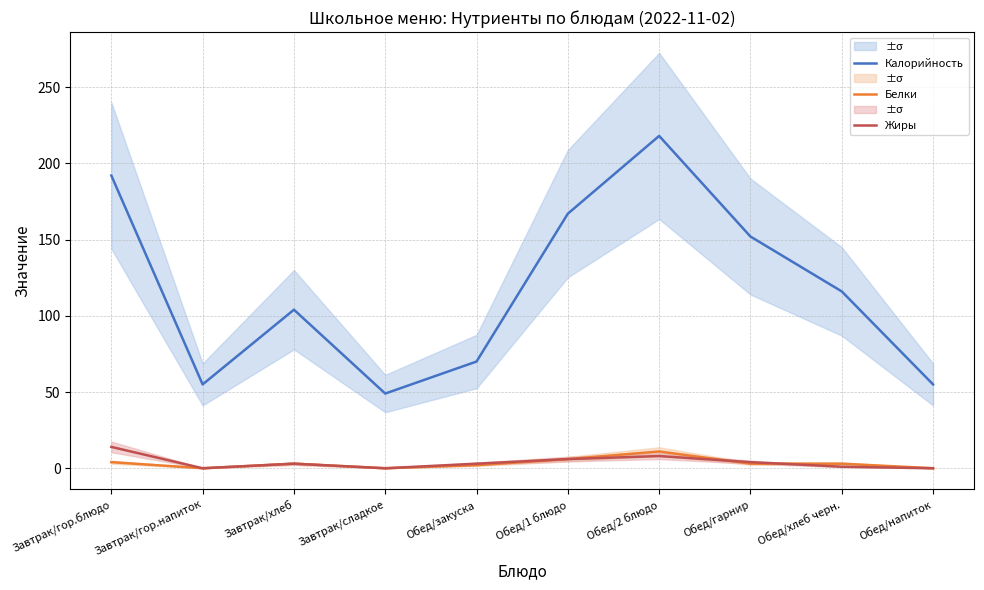

What is the difference between the second highest and minimum values in the Белки series?

6